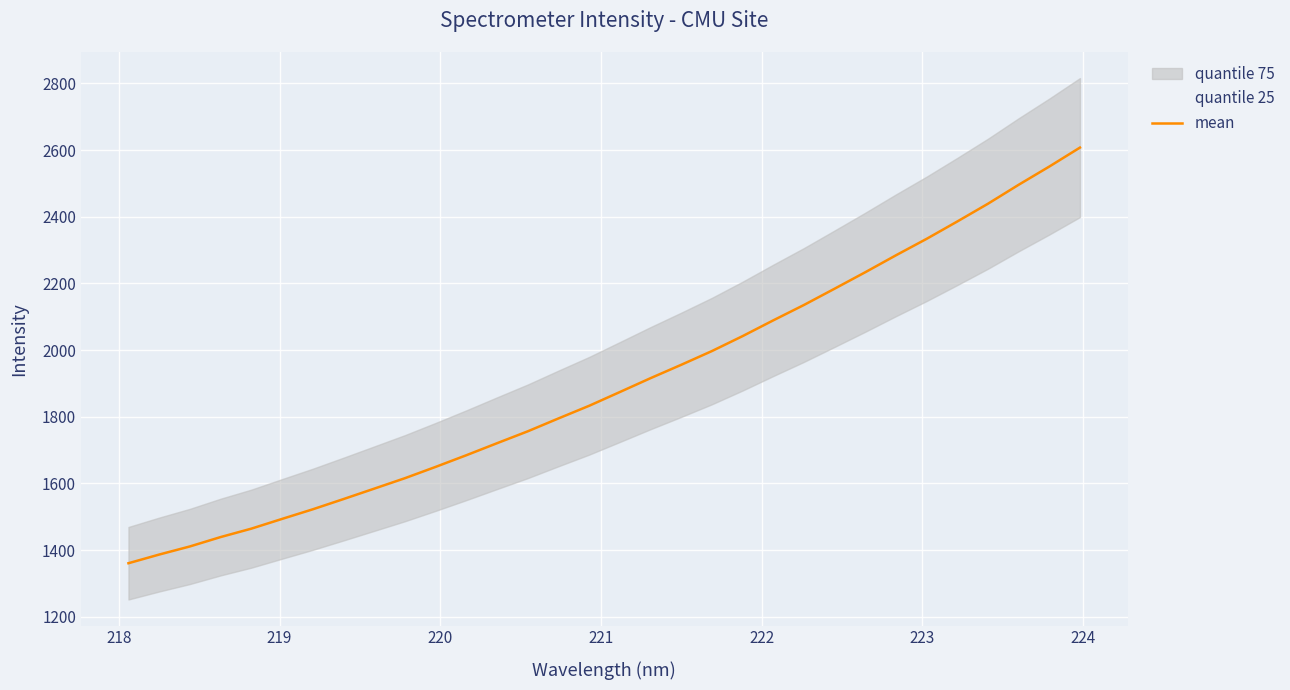

What is the lowest value of the mean series?

1360.3